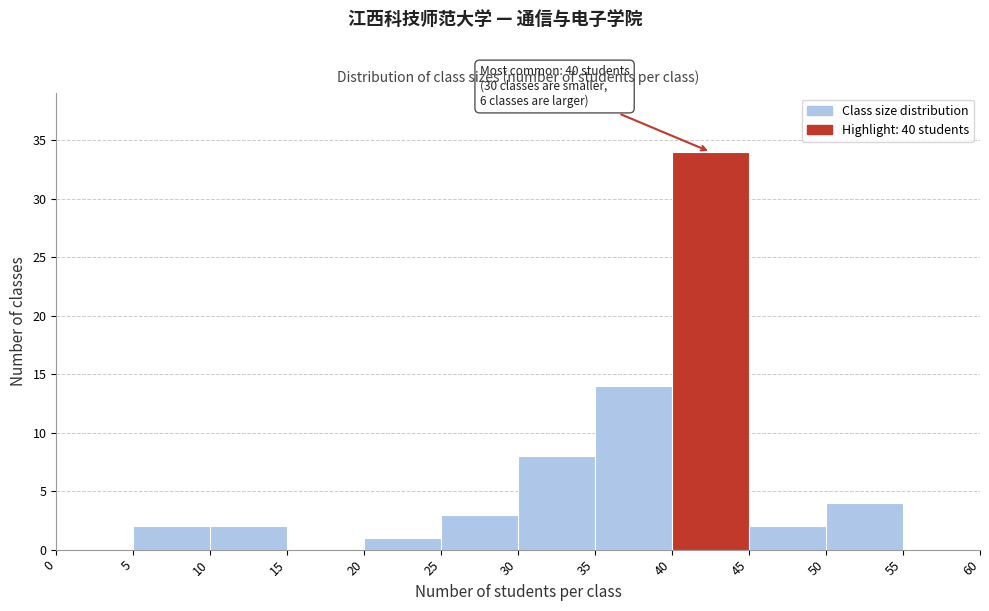

Which range on the x-axis has the tallest bar?

40 to 45